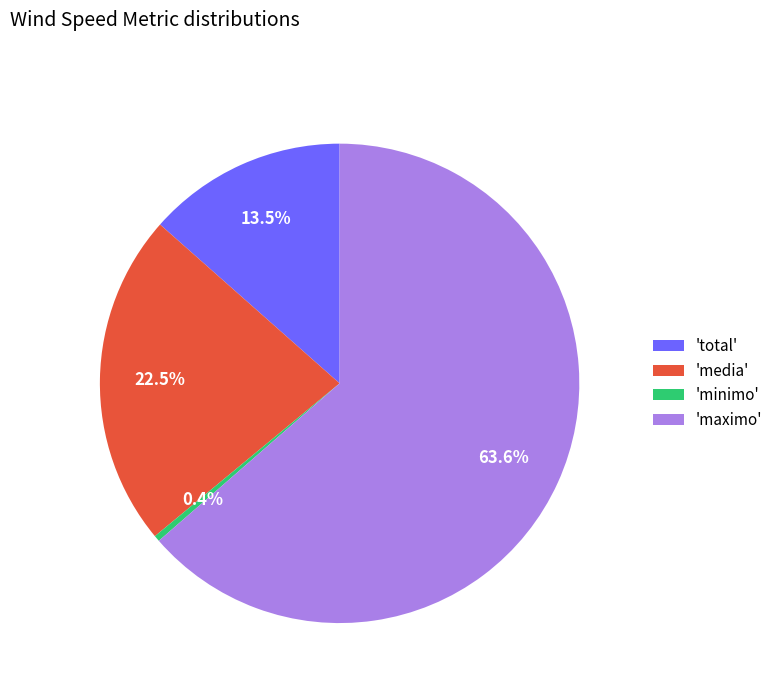

Combined, do 'media' and 'minimo' account for over 50%?

No